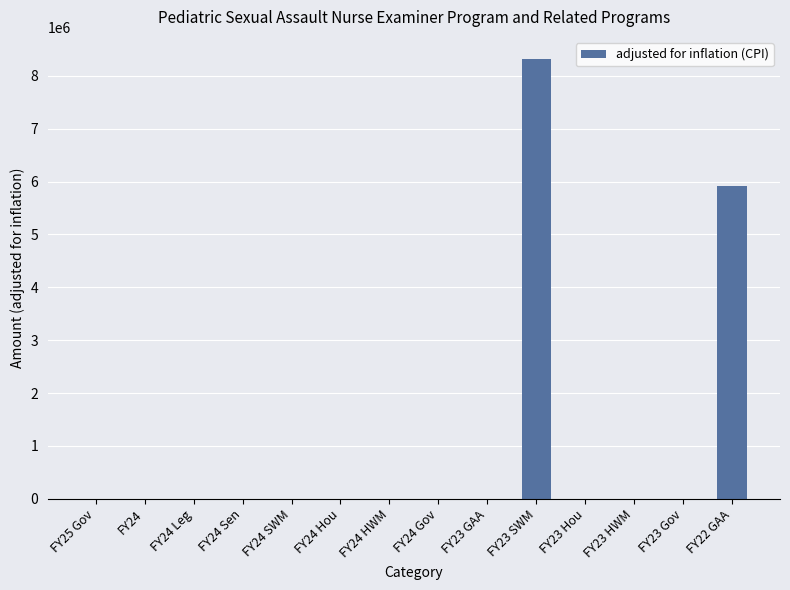

At which label is the value closest to 4160335?

FY22 GAA